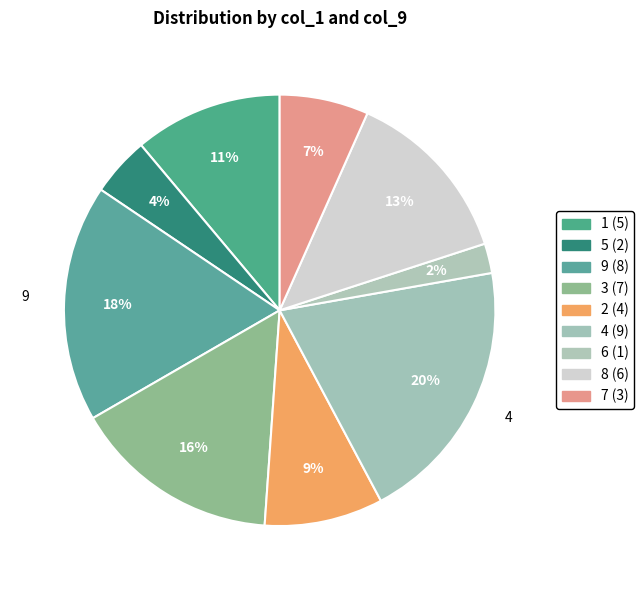

Is there any slice that represents more than half of the pie?

No